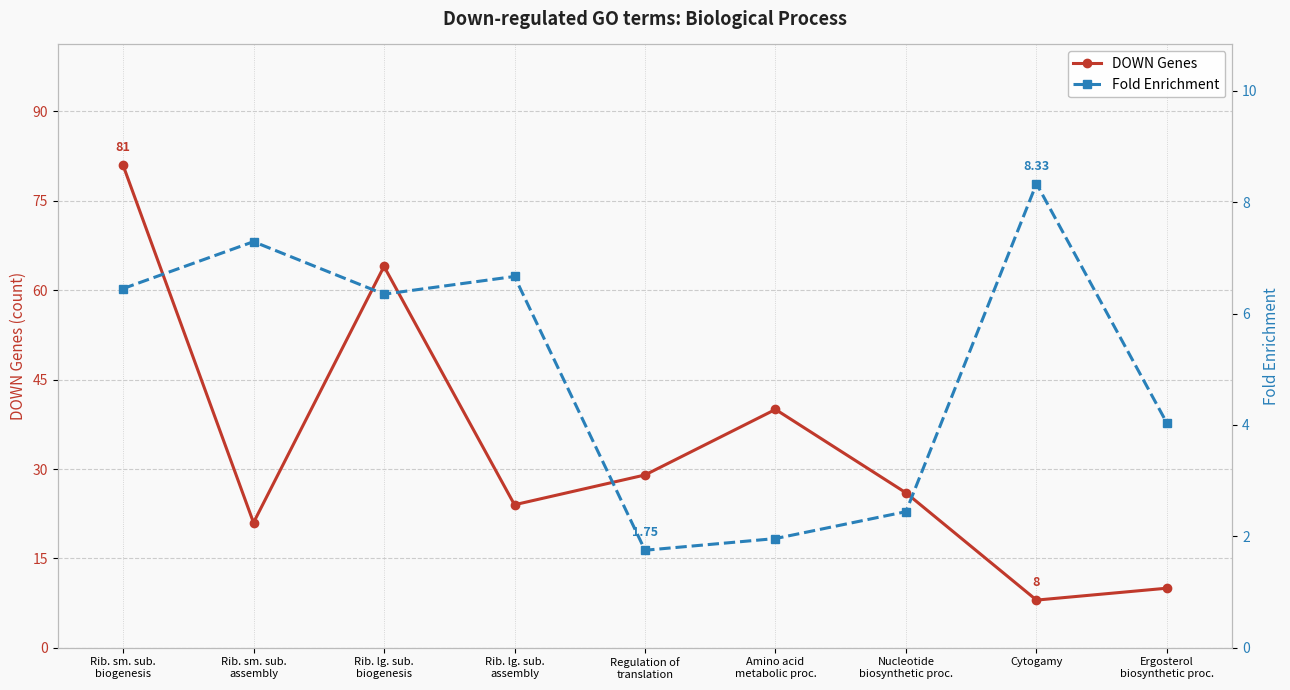

Does the chart display data point markers on the line(s)?

Yes